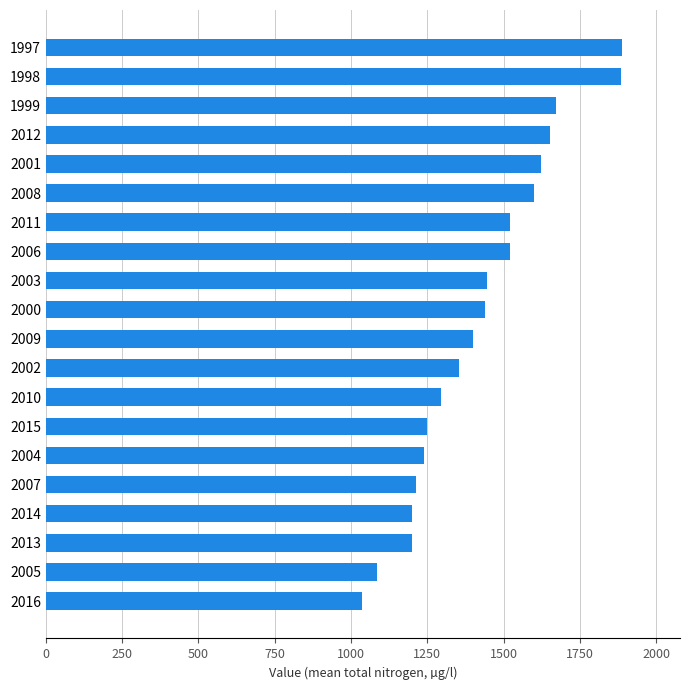

How many data points are less than 1439?

10